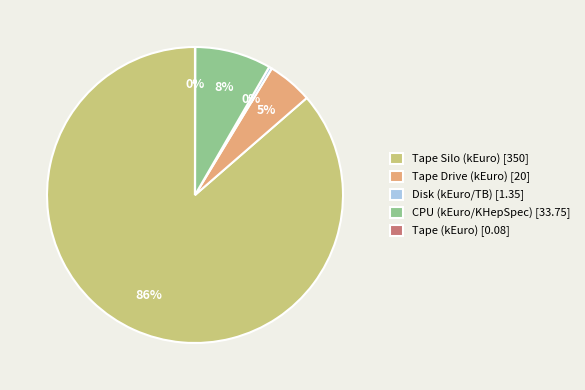

True or false: Disk (kEuro/TB) [1.35] accounts for 13% of the total.

False